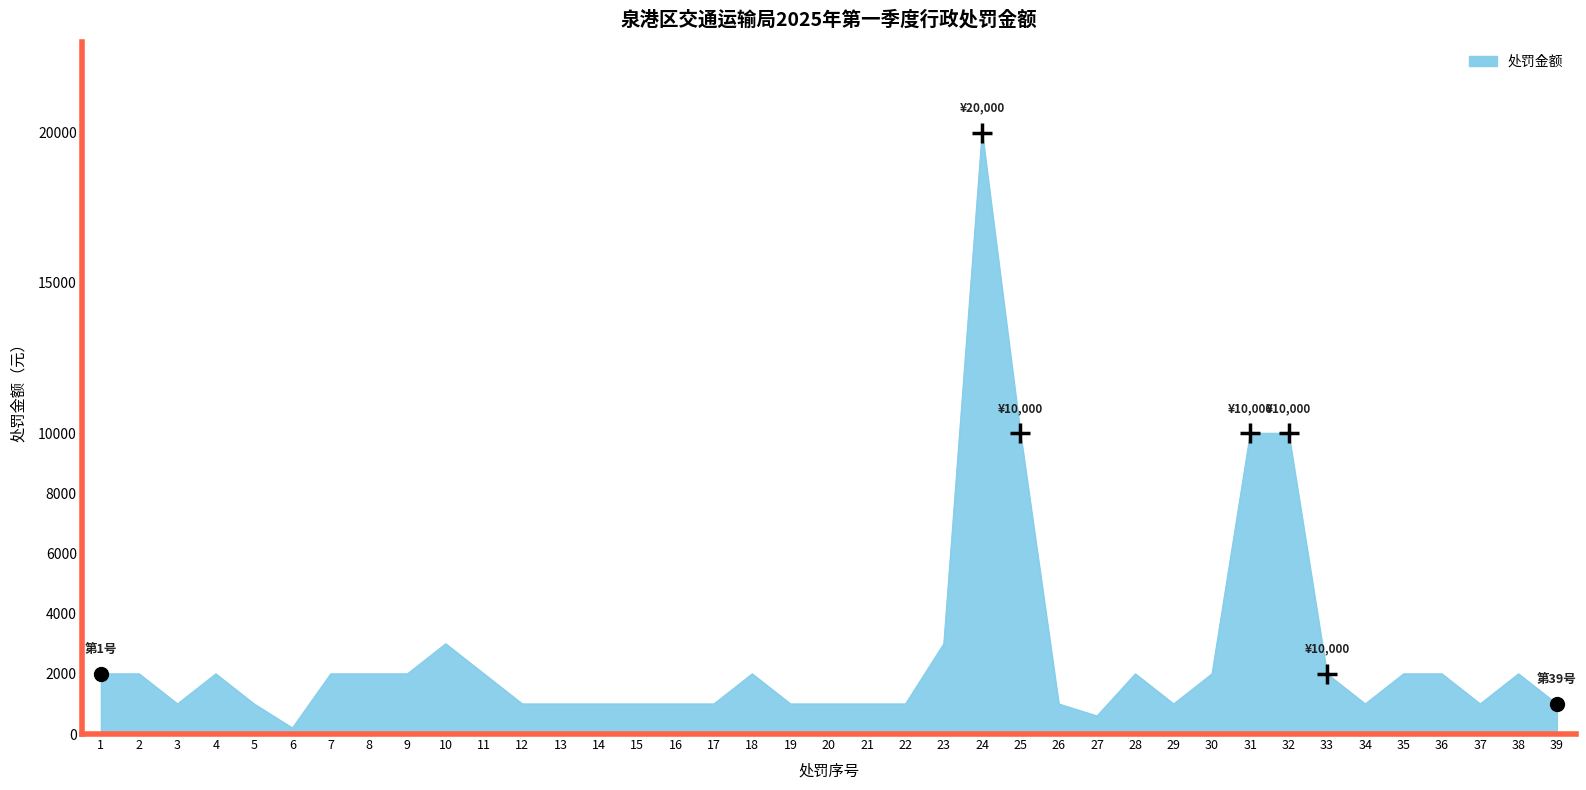

Is it true that the value at 32 is 15188?

False